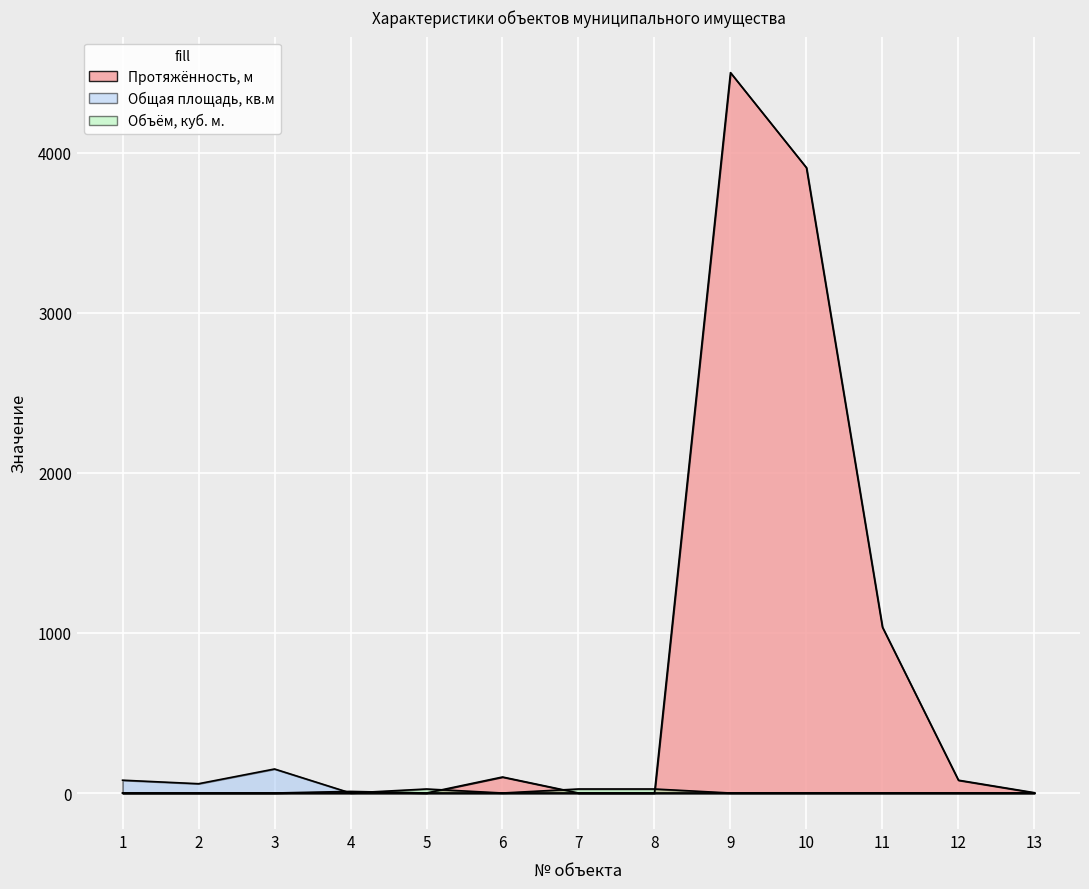

Which series has the largest total across all categories?

Протяжённость, м